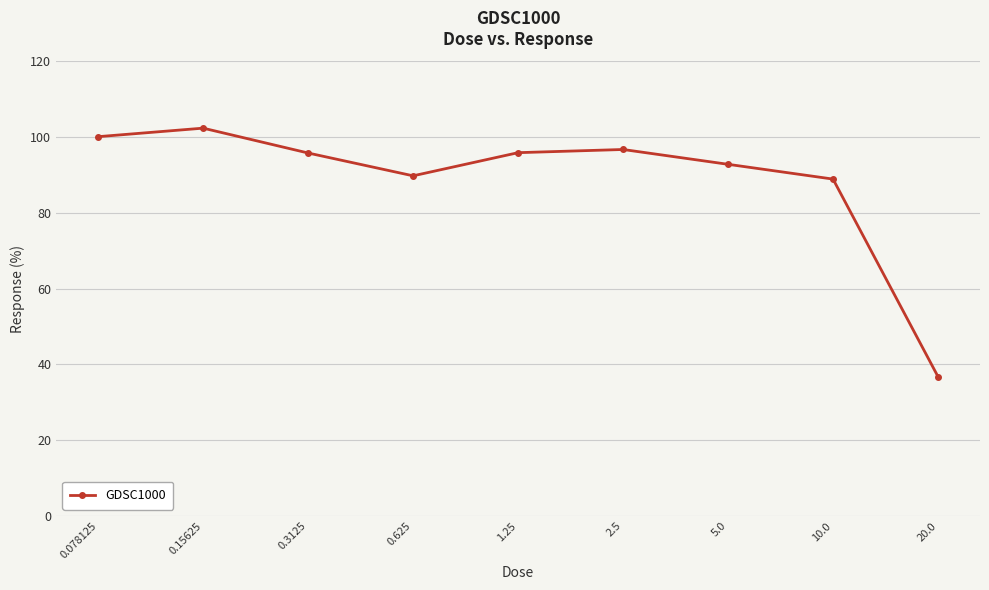

What is the sum of all values?

799.4